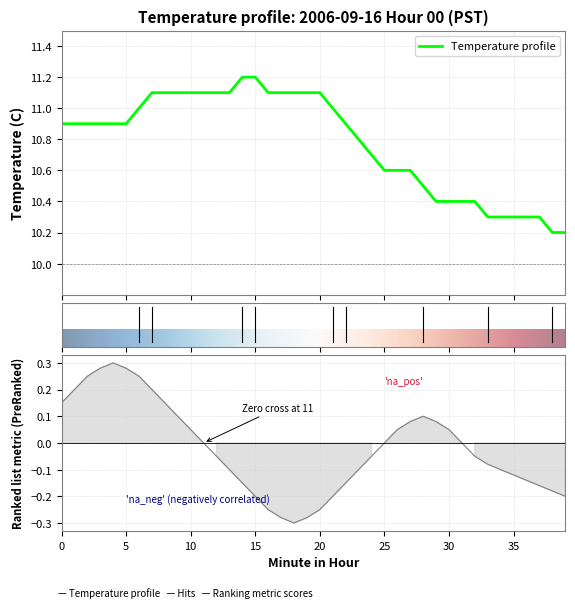

True or false: the data shows 14.3 at 28.

False